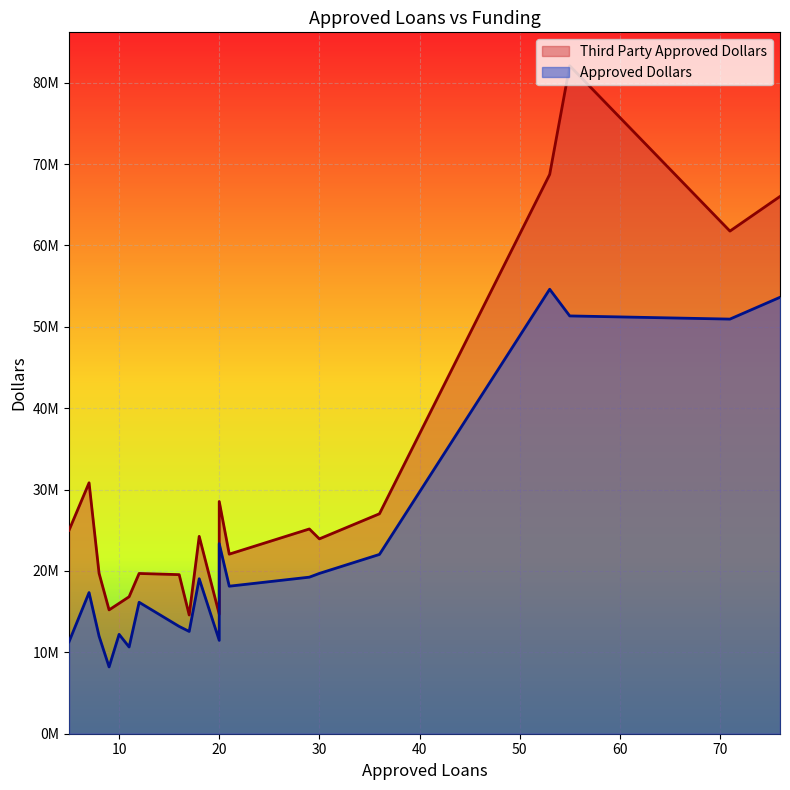

What is the difference between the highest and lowest values at 18?

5208353